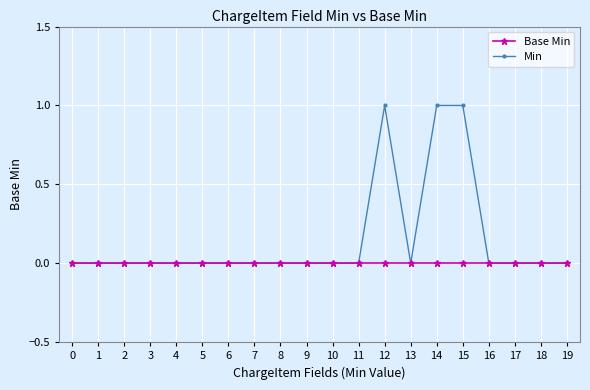

Between 7 and 15, which series saw the biggest shift?

Min